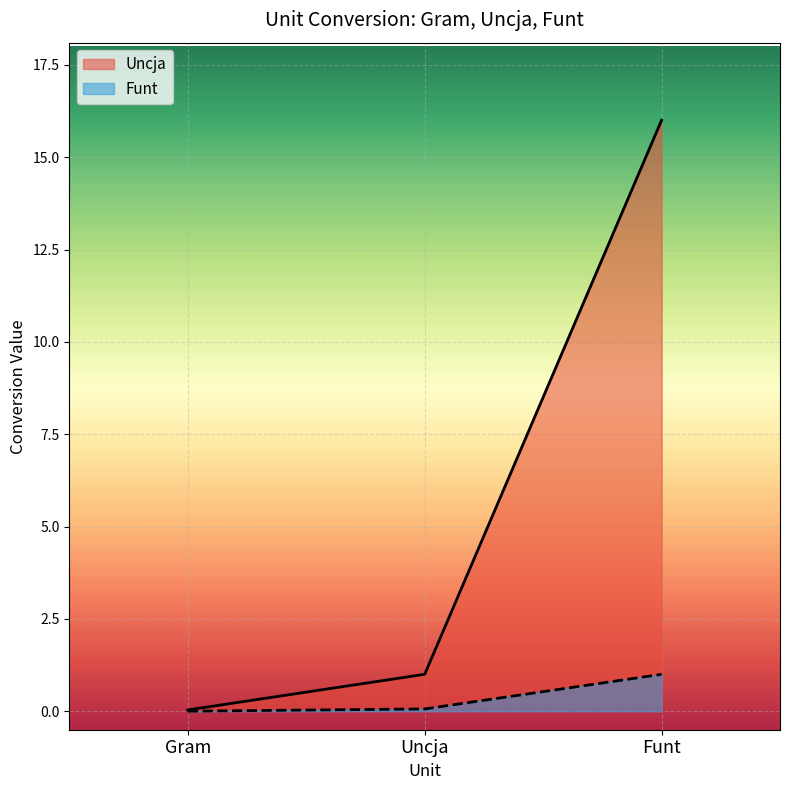

What position from the left is Funt?

3